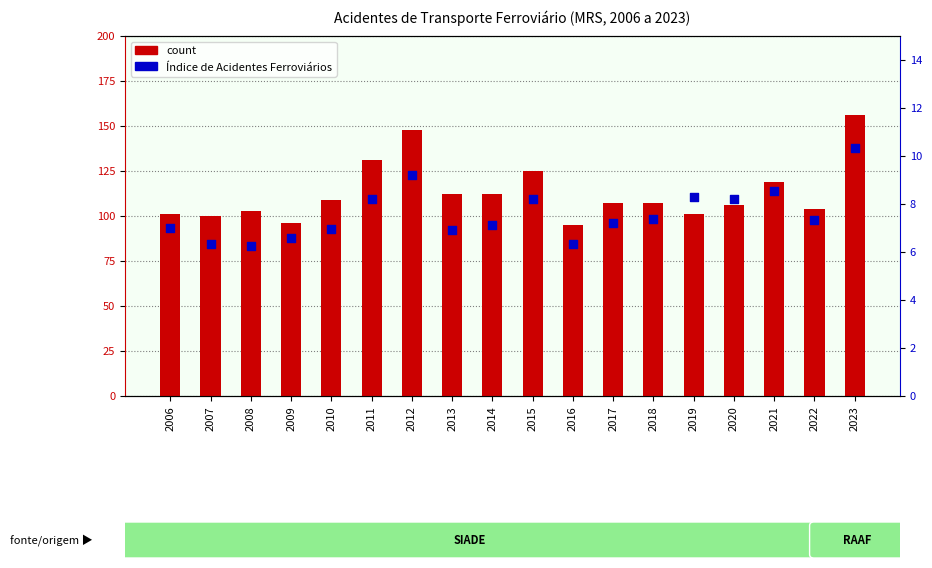

Which series contains the lowest Y value?

Índice de Acidentes Ferroviários